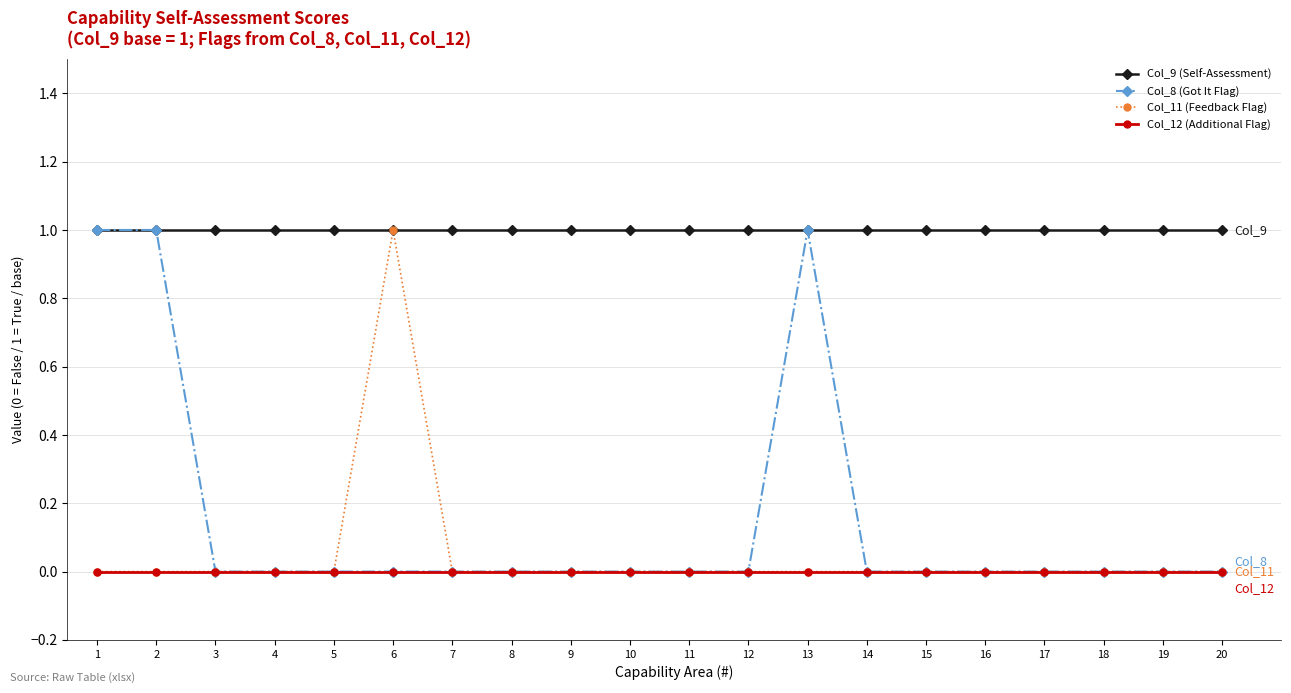

The value of Col_11 (Feedback Flag) at 18 is 1. True or false?

False